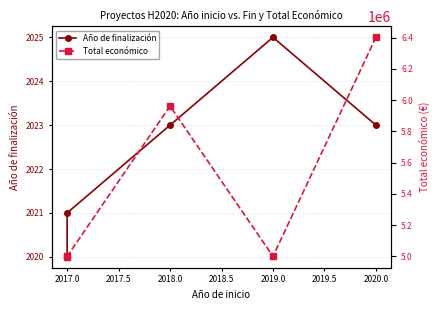

Reading right to left, transcribe all the data shown in this chart.

Año de finalización: 2023	2025	2023	2021	2020
Total económico: 6402164	5000000	5962019	5000000	4997006